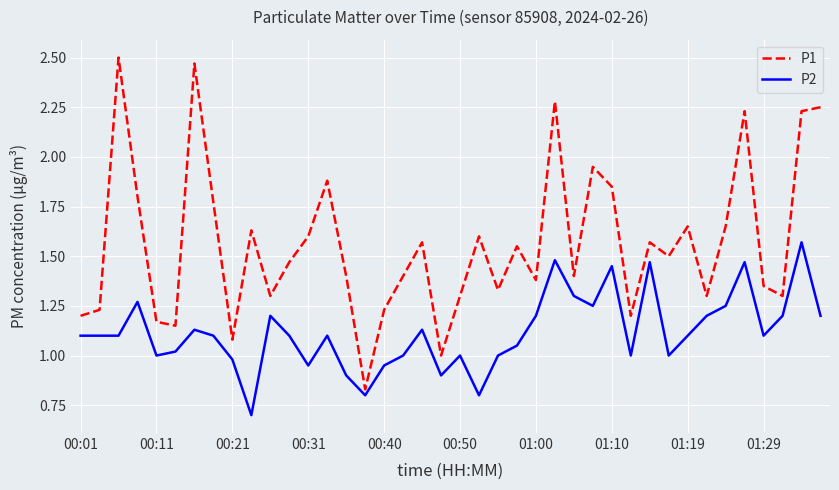

What are all the series names shown in the legend?

P1, P2